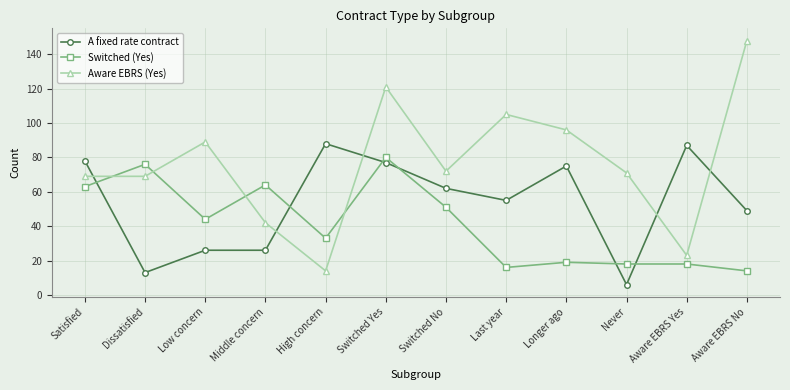

What is the average value of the A fixed rate contract series?

54